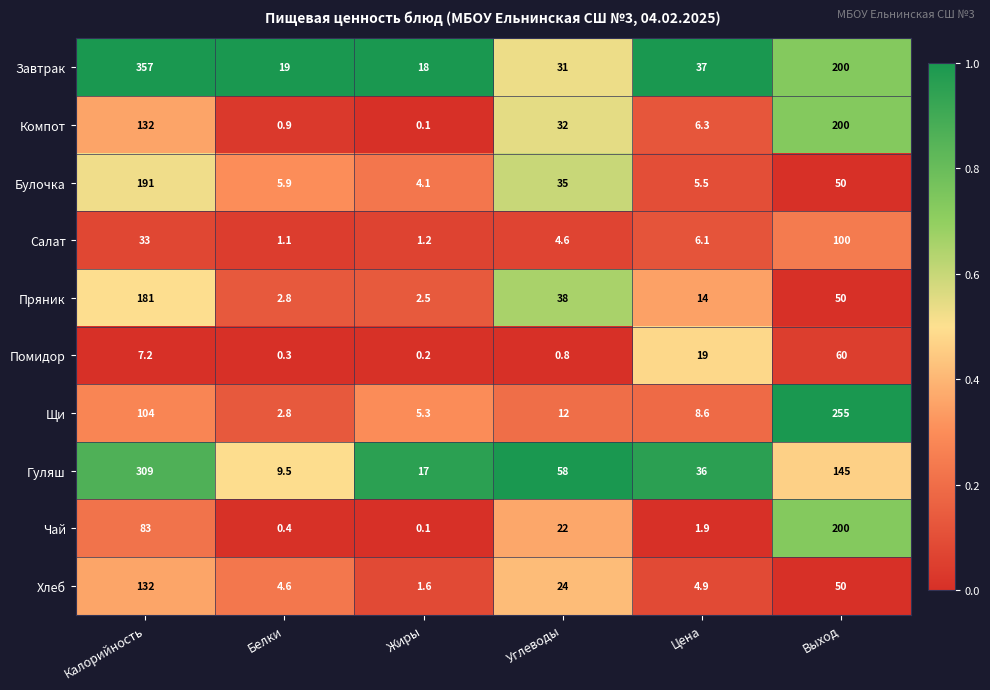

At which label is Помидор closest to 30?

Цена